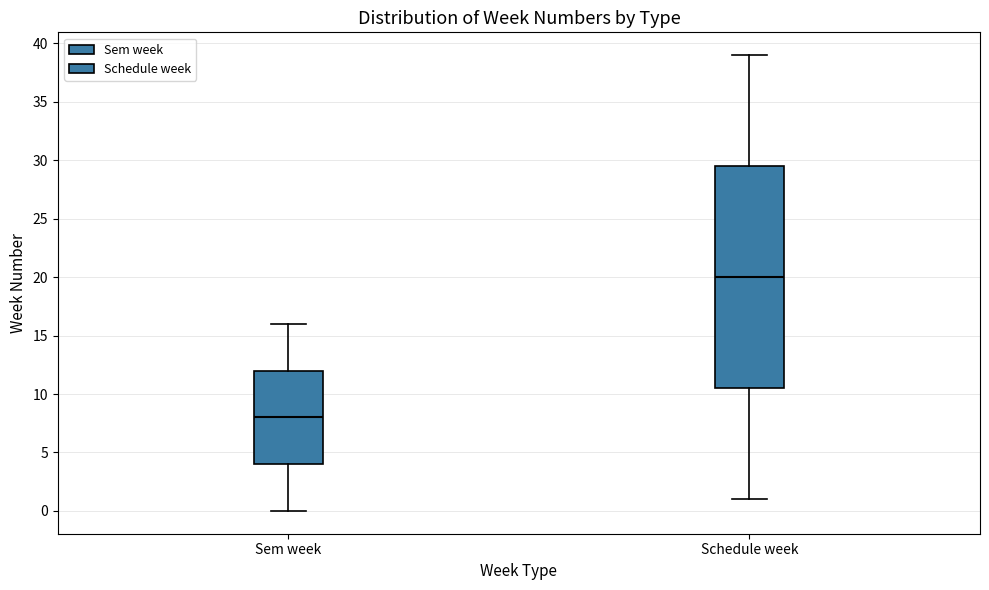

Reading left to right, transcribe this box plot: for each box, give where its median line is, the range the box spans, and where its two whiskers end, as read against the y-axis. The values are not printed on the chart, so give them approximately, as read against the axis.

Sem week: median 8.0, box 4.0 to 12.0, whiskers 0.0 to 16.0
Schedule week: median 20.0, box 10.5 to 29.5, whiskers 1.0 to 39.0